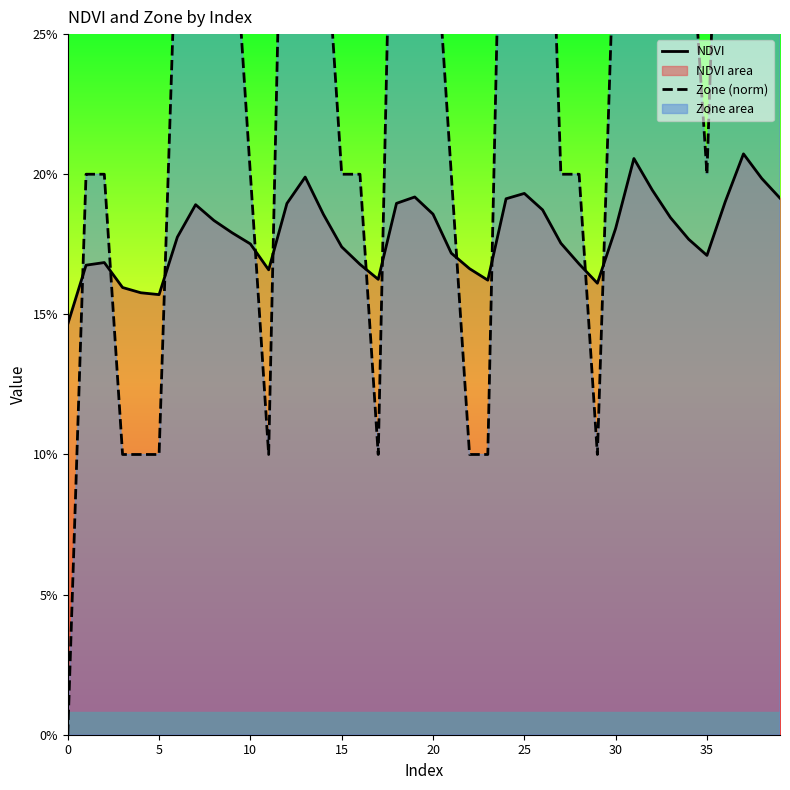

Reading left to right, what are all the values shown in this chart?

NDVI: 0.1	0.2	0.2	0.2	0.2	0.2	0.2	0.2	0.2	0.2	0.2	0.2	0.2	0.2	0.2	0.2	0.2	0.2	0.2	0.2	0.2	0.2	0.2	0.2	0.2	0.2	0.2	0.2	0.2	0.2	0.2	0.2	0.2	0.2	0.2	0.2	0.2	0.2	0.2	0.2
Zone (norm): 0.0	0.2	0.2	0.1	0.1	0.1	0.3	0.4	0.3	0.3	0.2	0.1	0.4	0.5	0.3	0.2	0.2	0.1	0.4	0.4	0.3	0.2	0.1	0.1	0.4	0.4	0.4	0.2	0.2	0.1	0.3	0.5	0.4	0.3	0.3	0.2	0.4	0.5	0.5	0.4